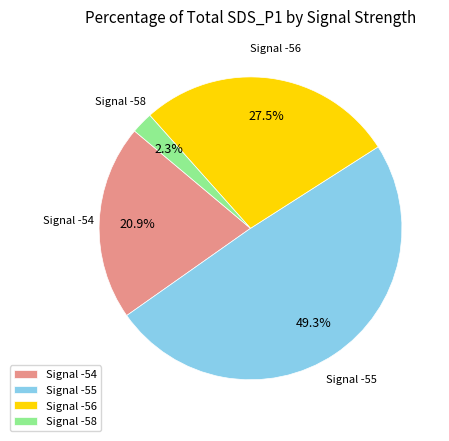

How many slices are in this pie chart?

4